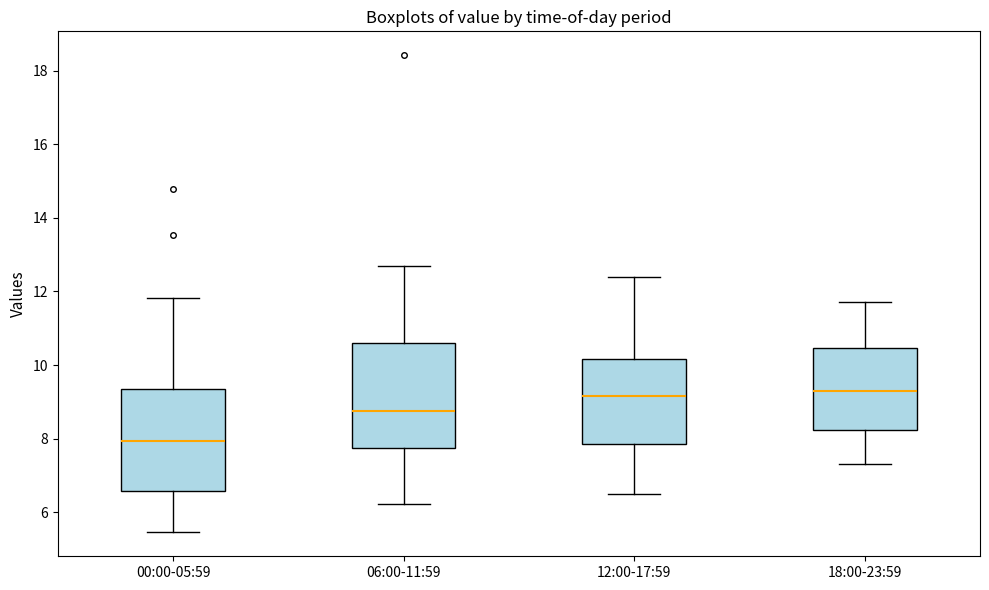

Reading left to right, read every box against the y-axis: the position of its median line, the range the box covers, and the ends of its whiskers. The values are not printed on the chart, so give them approximately, as read against the axis.

00:00-05:59: median 8.0, box 6.6 to 9.4, whiskers 5.4 to 11.8
06:00-11:59: median 8.8, box 7.8 to 10.6, whiskers 6.2 to 12.8
12:00-17:59: median 9.2, box 7.8 to 10.2, whiskers 6.6 to 12.4
18:00-23:59: median 9.4, box 8.2 to 10.4, whiskers 7.4 to 11.8